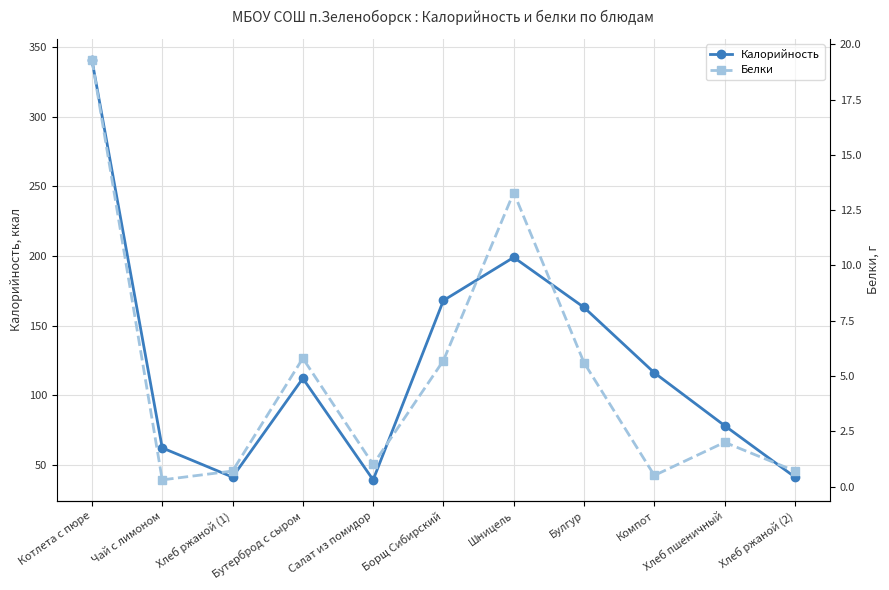

How many interior local valleys does the Калорийность series have?

2